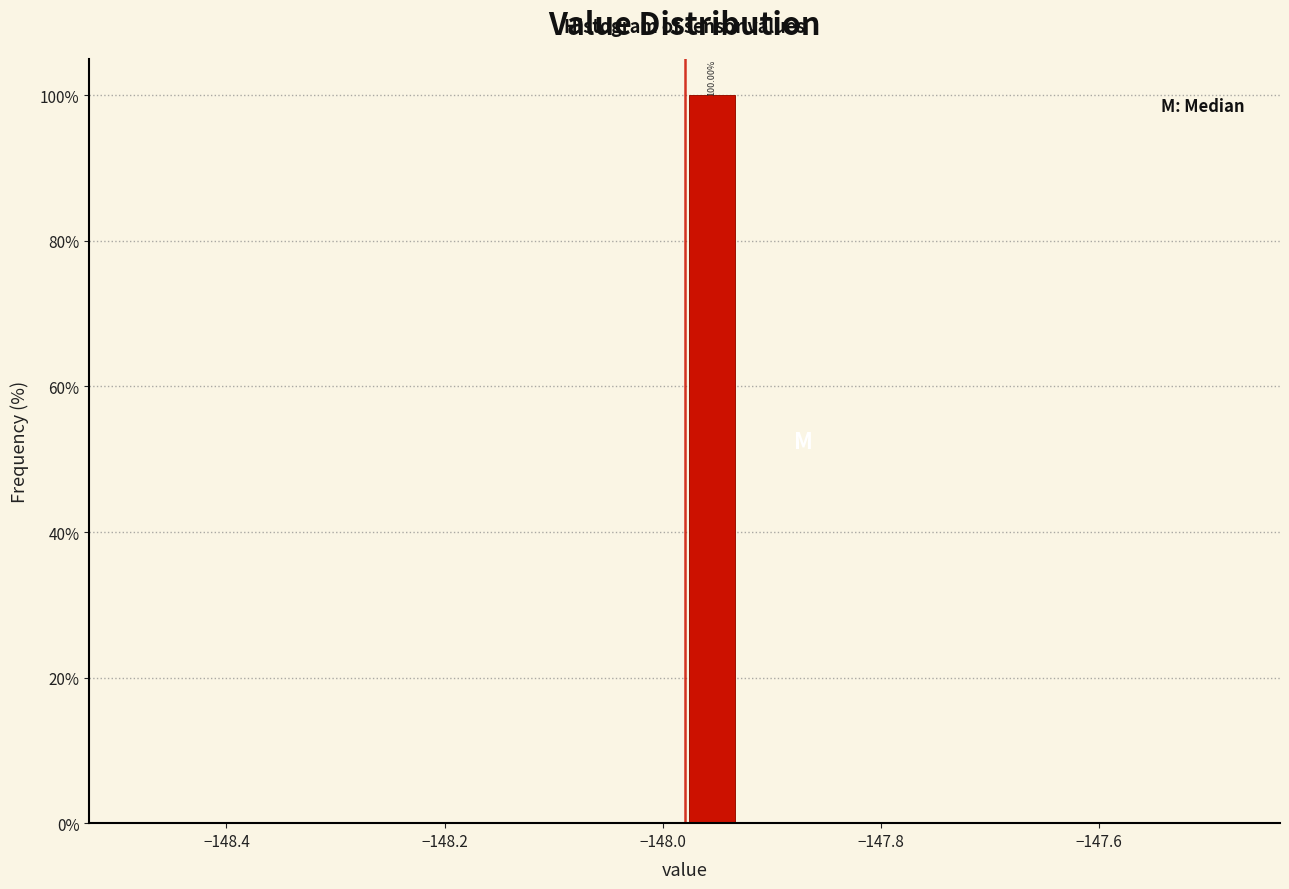

Read against the x-axis, roughly where is the centre of the tallest bar?

-147.96